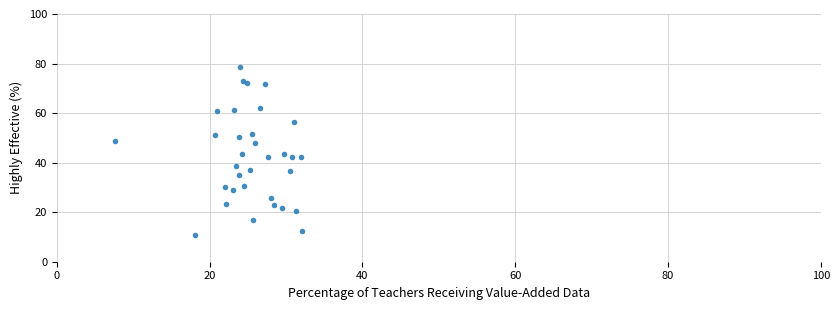

What is the range of X values (max minus min)?

24.5